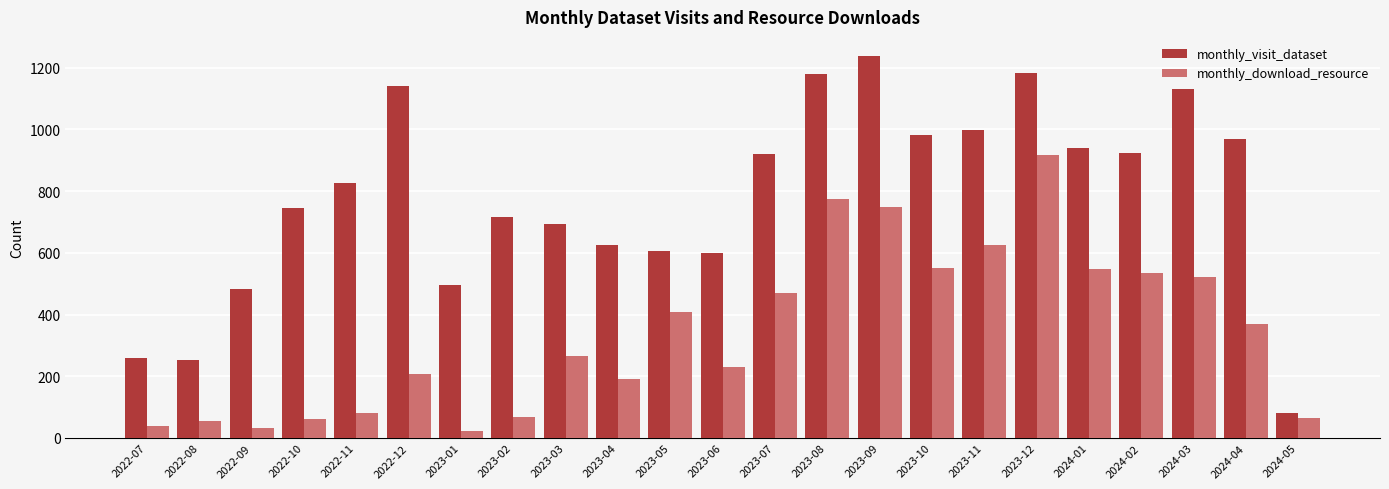

What is the label of the 13th bar from the left?

2023-07